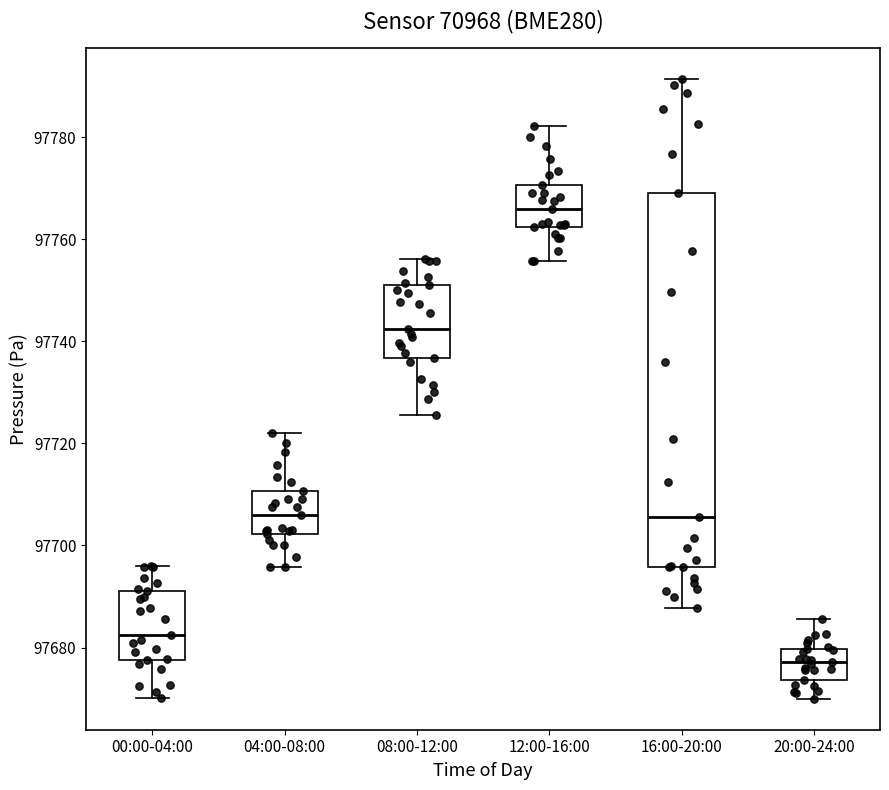

Reading left to right, read every box against the y-axis: the position of its median line, the range the box covers, and the ends of its whiskers. The values are not printed on the chart, so give them approximately, as read against the axis.

00:00-04:00: median 97682, box 97678 to 97692, whiskers 97670 to 97696
04:00-08:00: median 97706, box 97702 to 97710, whiskers 97696 to 97722
08:00-12:00: median 97742, box 97736 to 97752, whiskers 97726 to 97756
12:00-16:00: median 97766, box 97762 to 97770, whiskers 97756 to 97782
16:00-20:00: median 97706, box 97696 to 97770, whiskers 97688 to 97792
20:00-24:00: median 97678, box 97674 to 97680, whiskers 97670 to 97686